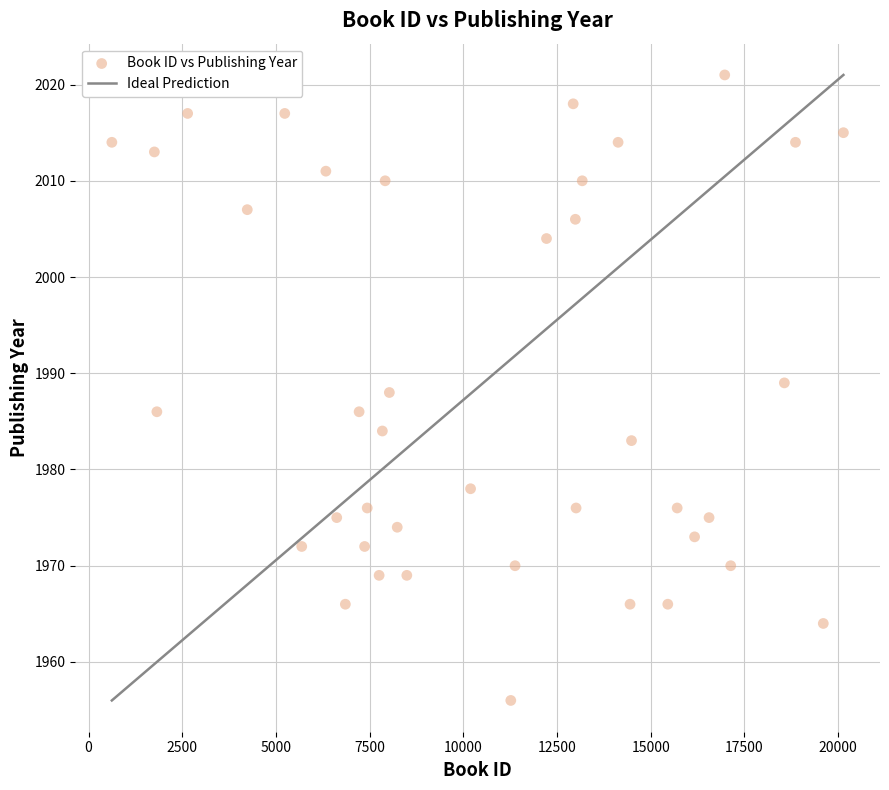

What is the range of Y values (max minus min)?

65